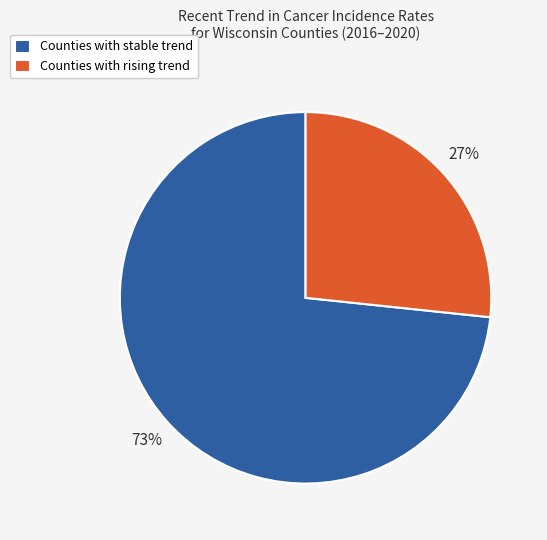

Is it true that Counties with stable trend is 73% of the pie?

True